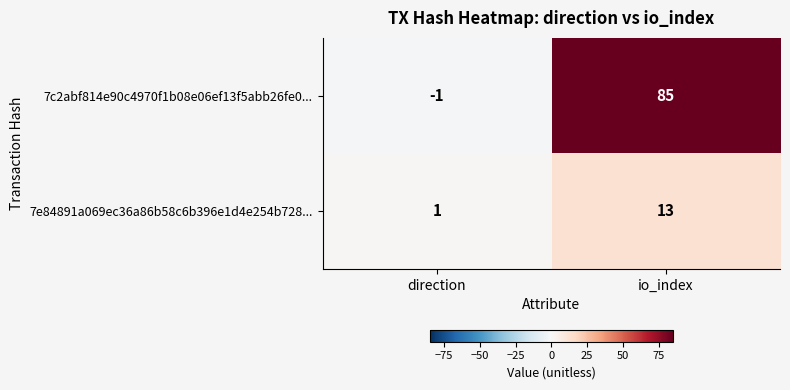

List the series in order of their overall mean, highest first.

7c2abf814e90c4970f1b08e06ef13f5abb26fe0..., 7e84891a069ec36a86b58c6b396e1d4e254b728...